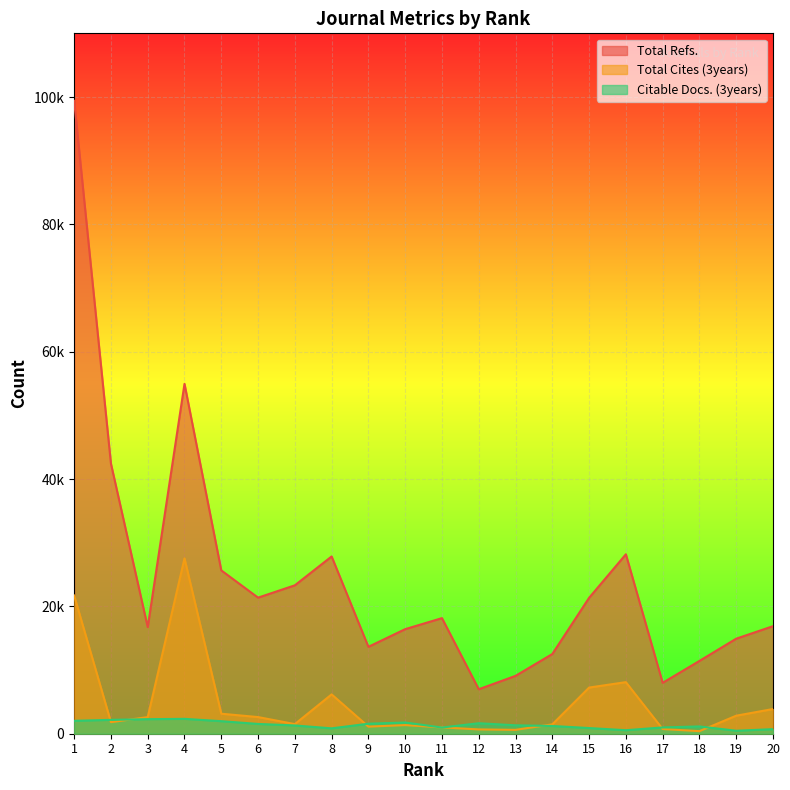

What value does the Citable Docs. (3years) series have at 1?

2027